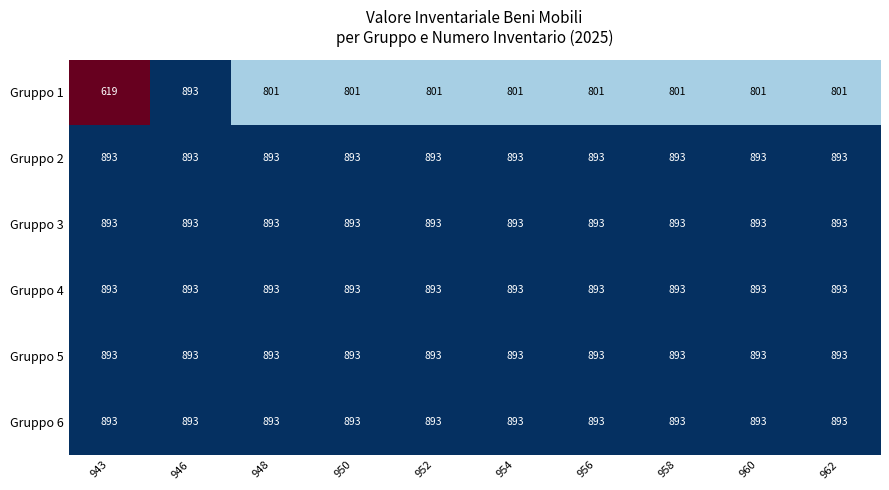

What is the lowest value of the Gruppo 4 series?

893